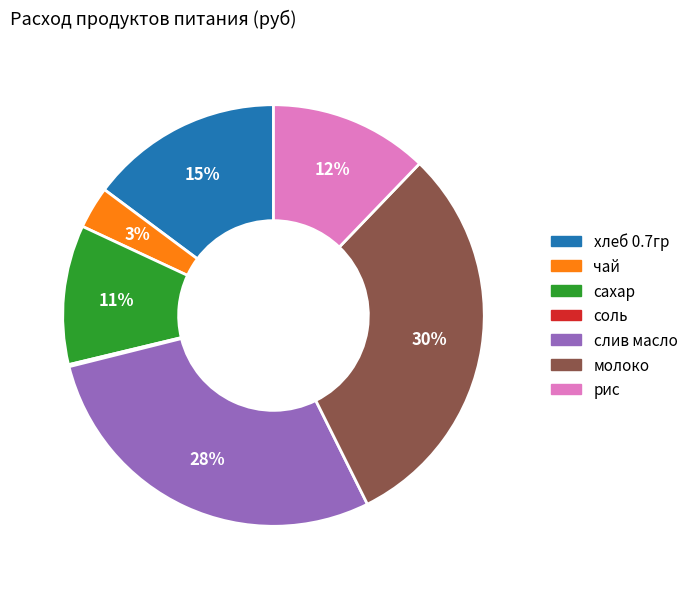

To the nearest percent, what is the difference between the чай and рис slice percentages?

9%